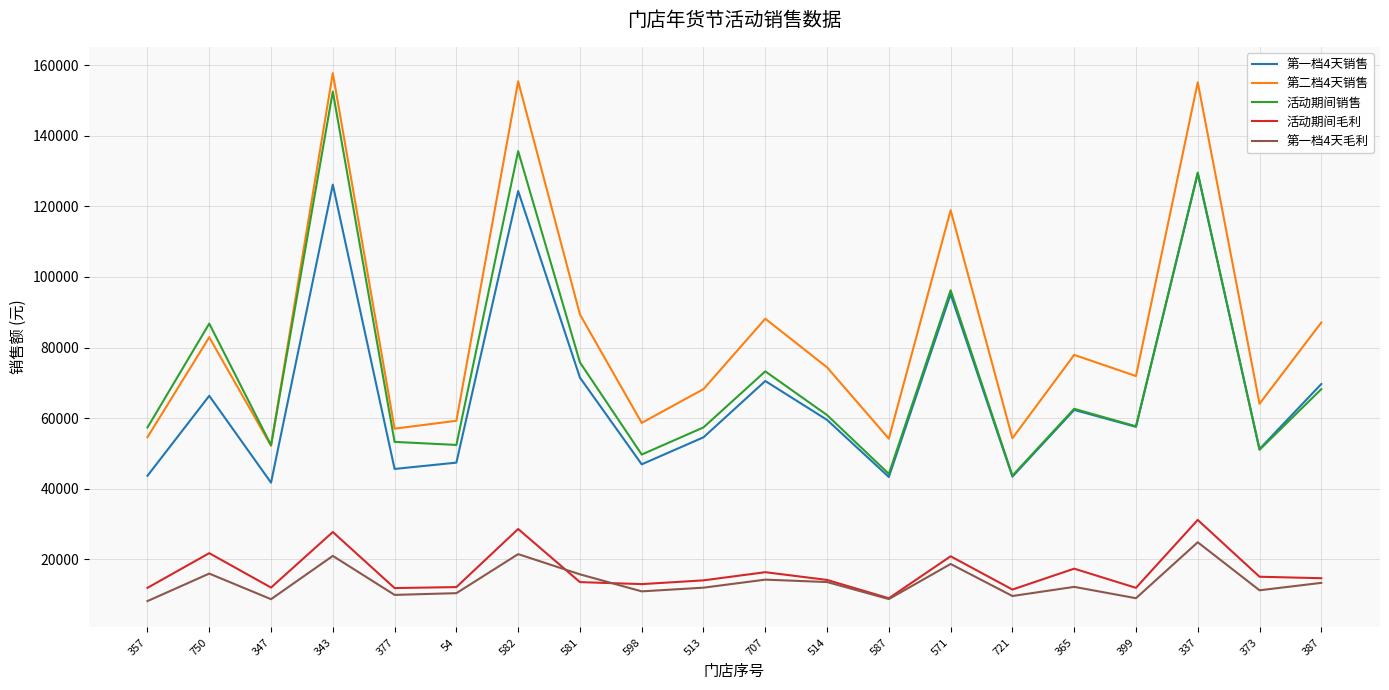

What is the difference between the highest and lowest values at 343?

136692.2